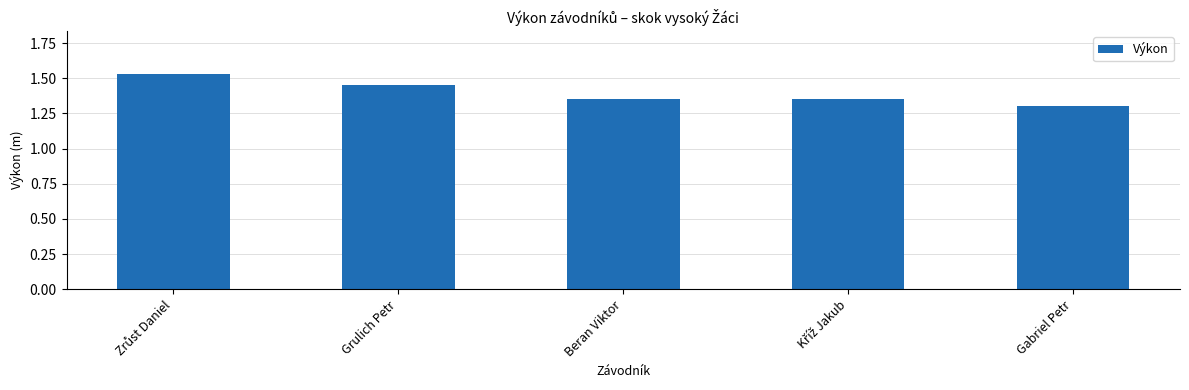

True or false: the data shows 1.3 at Gabriel Petr.

True